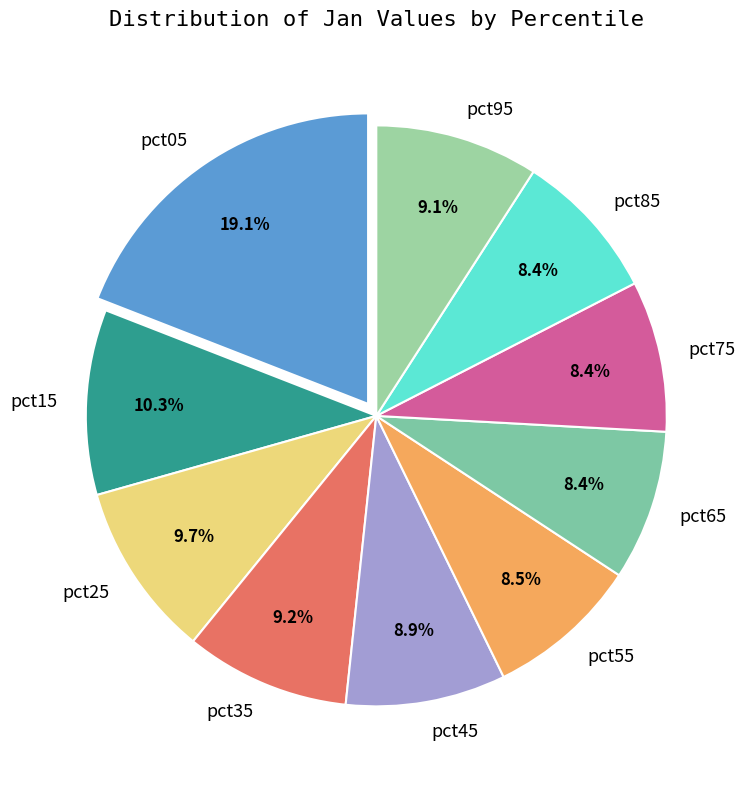

To the nearest percent, what is the average slice percentage?

10%